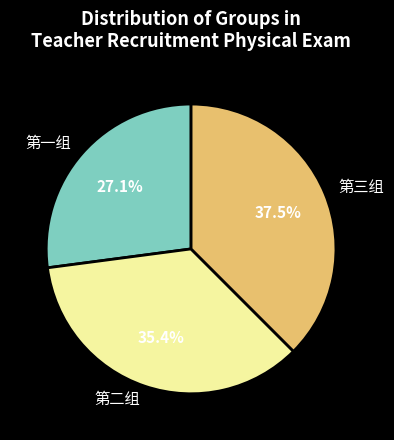

What is the ratio of the value at 第一组 to the value at 第三组?

0.7